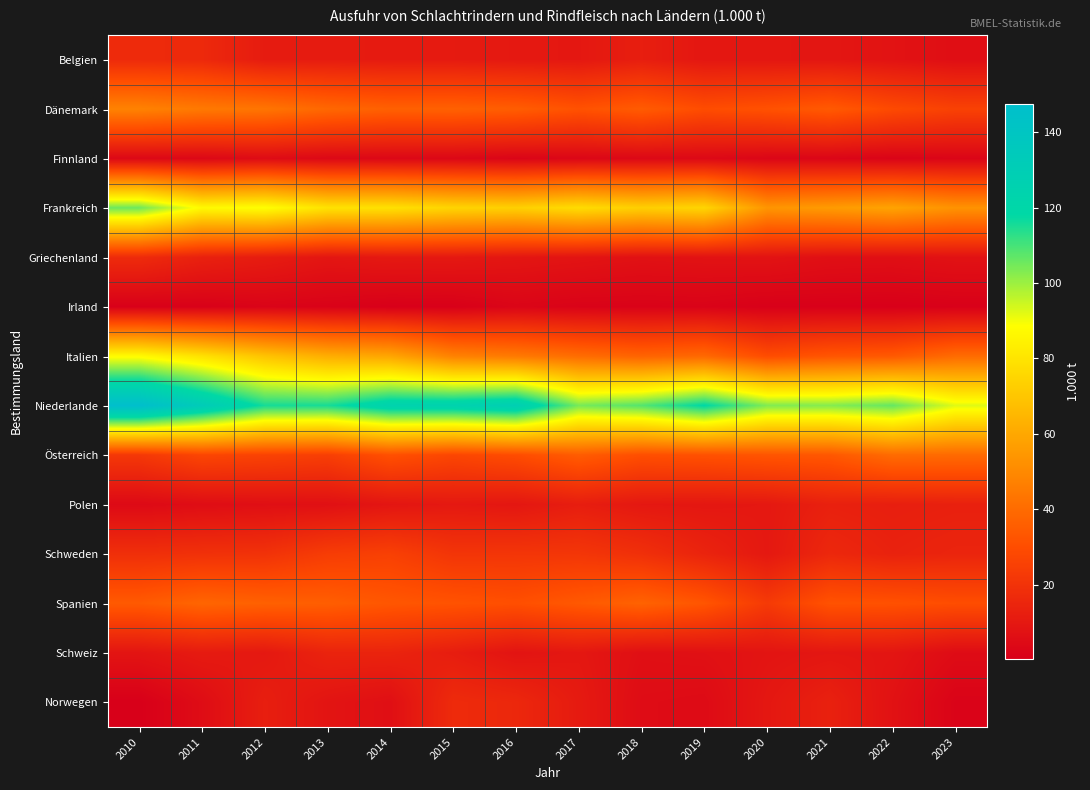

Which series changed the most between 2016 and 2020?

Niederlande